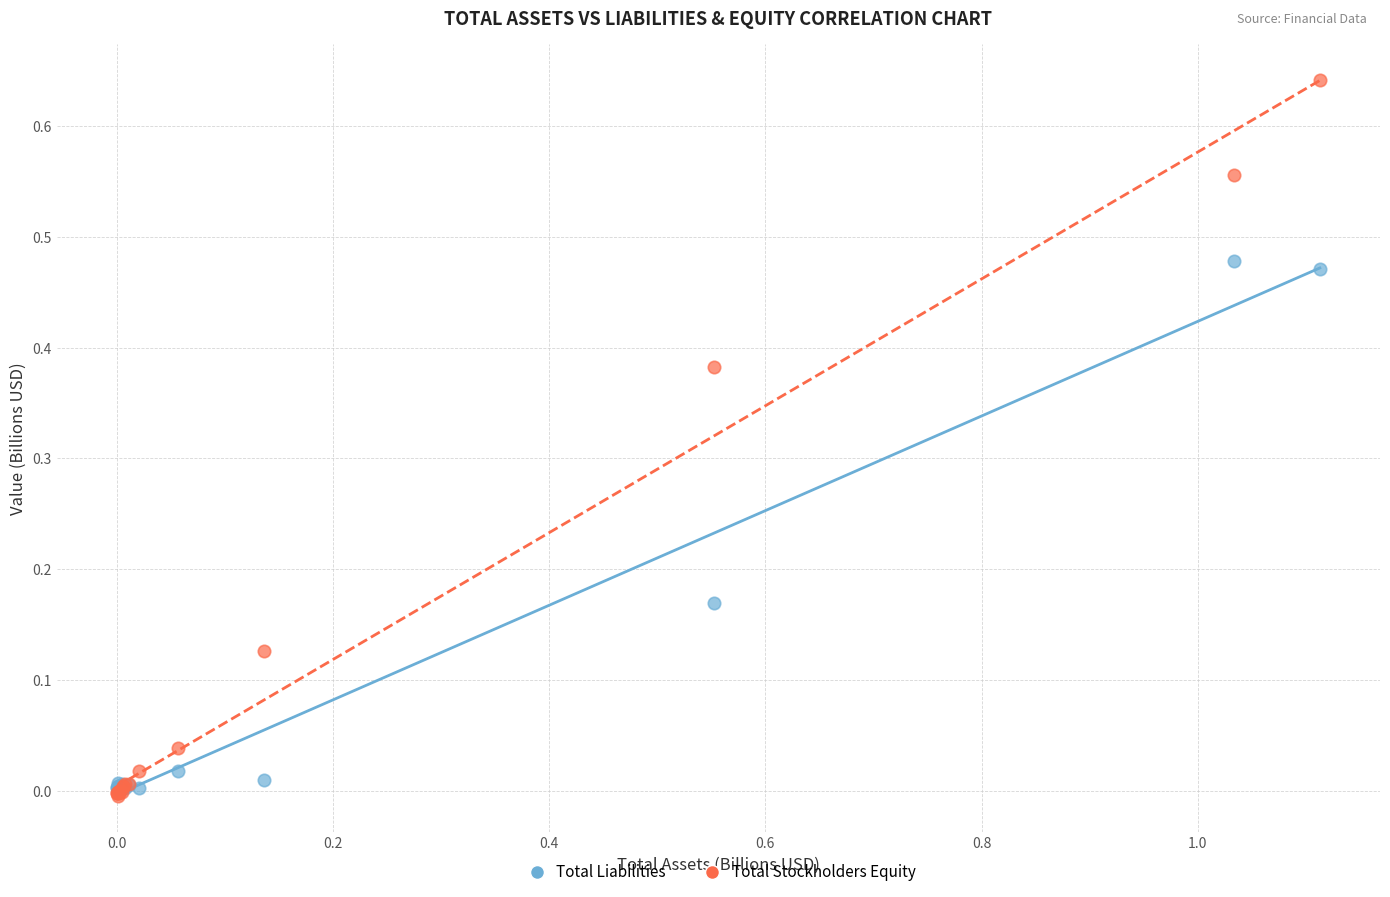

What are all the series names shown in the legend?

Total Liabilities, Total Stockholders Equity